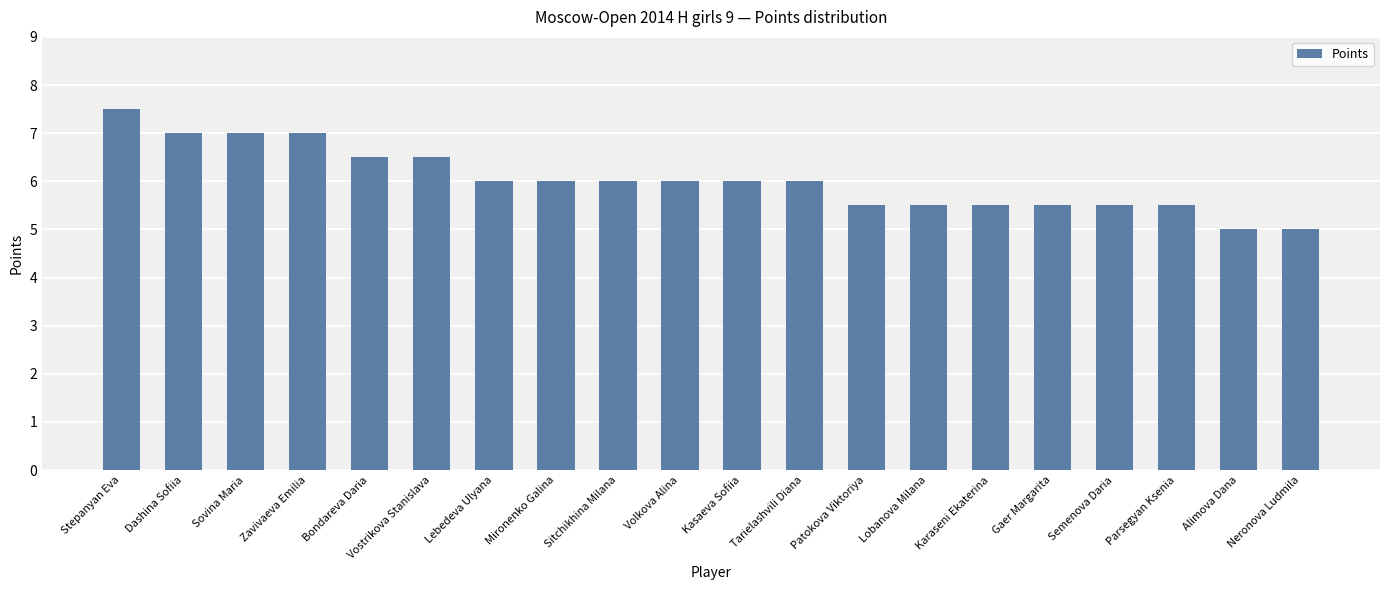

What is the sum of all values?

120.5